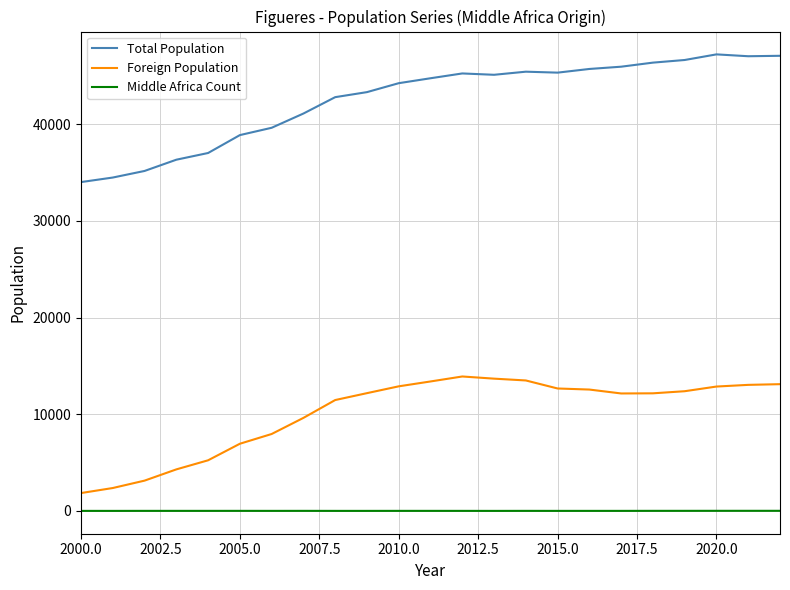

True or false: Middle Africa Count and Foreign Population intersect in this chart.

False